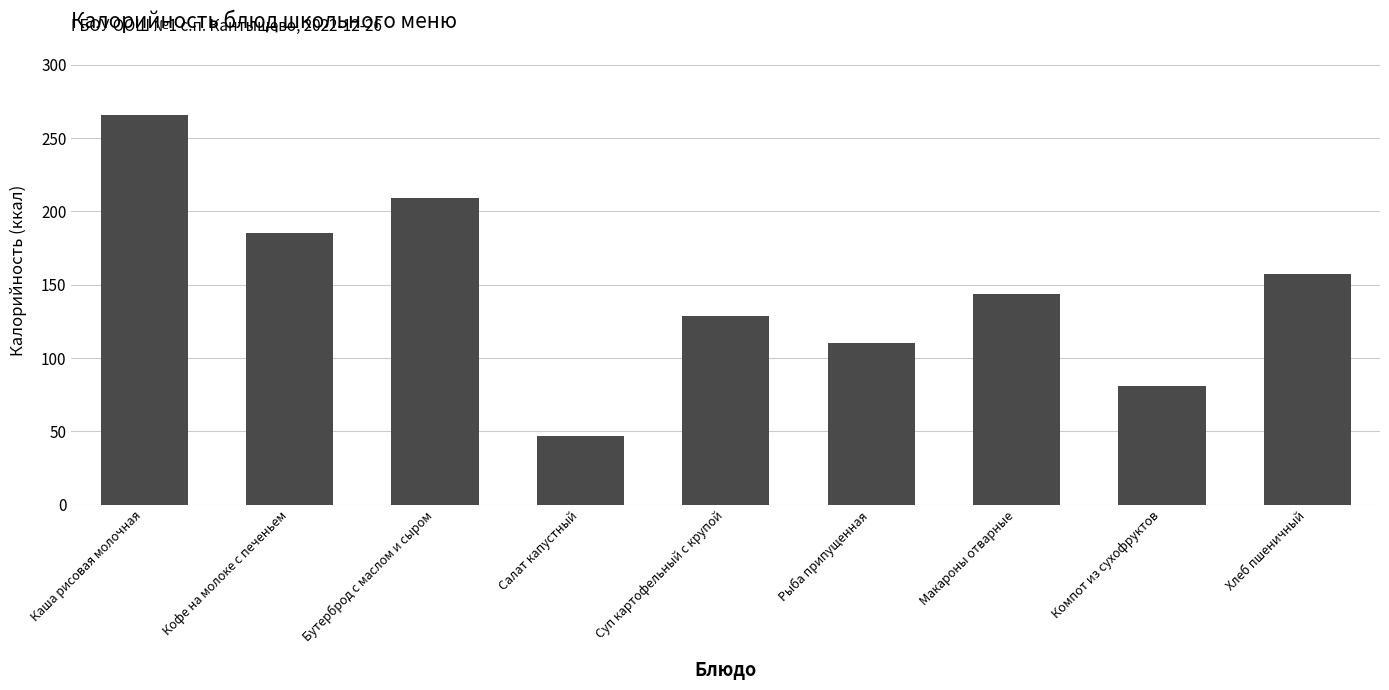

What is the smallest value displayed?

47